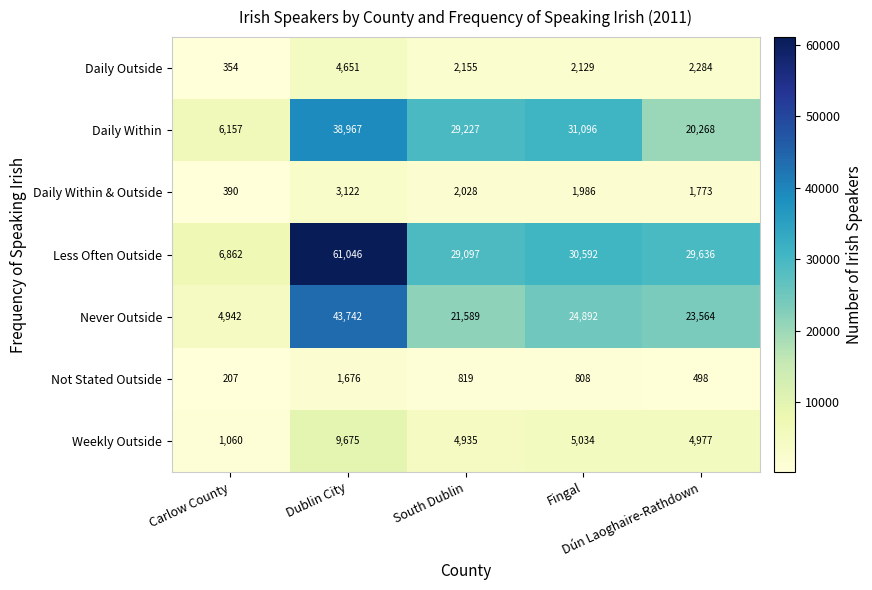

At how many categories does at least one series exceed 25516?

4